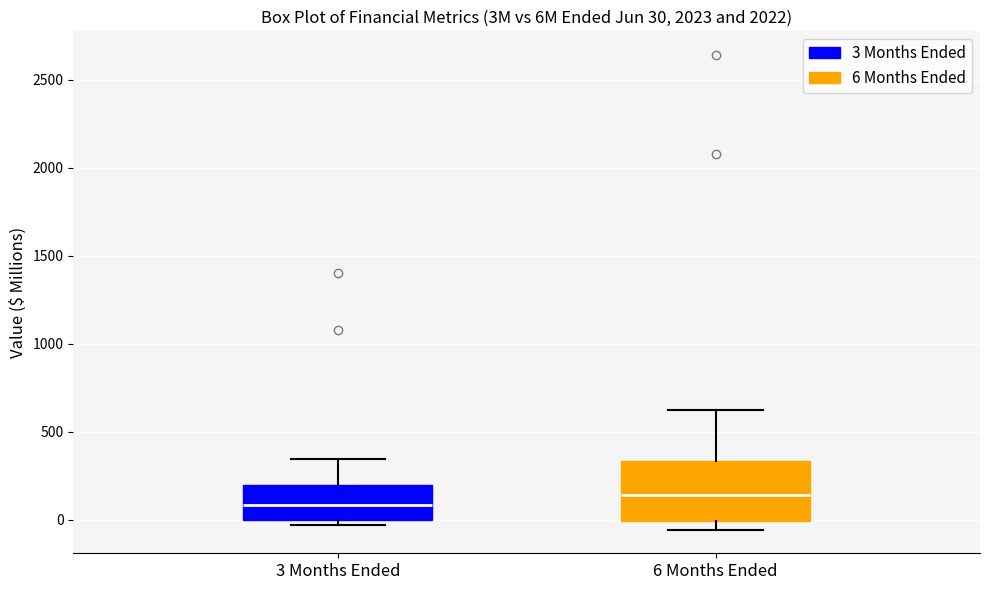

Which box is the tallest, from its lower edge to its upper edge?

6 Months Ended